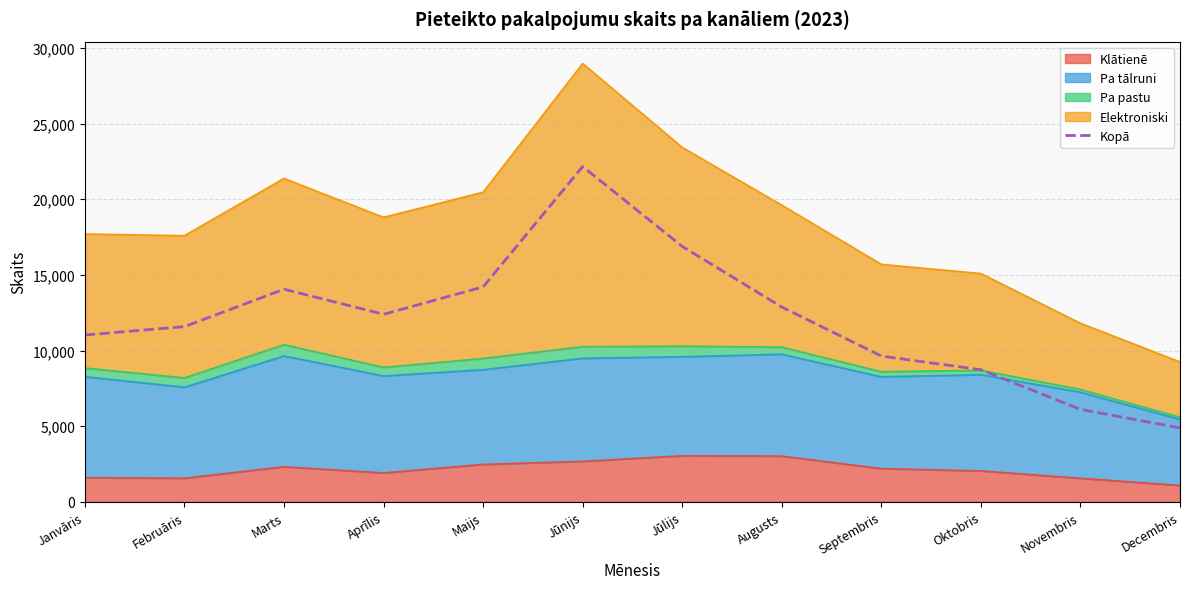

What is the change in value from Septembris to Novembris?

-3523